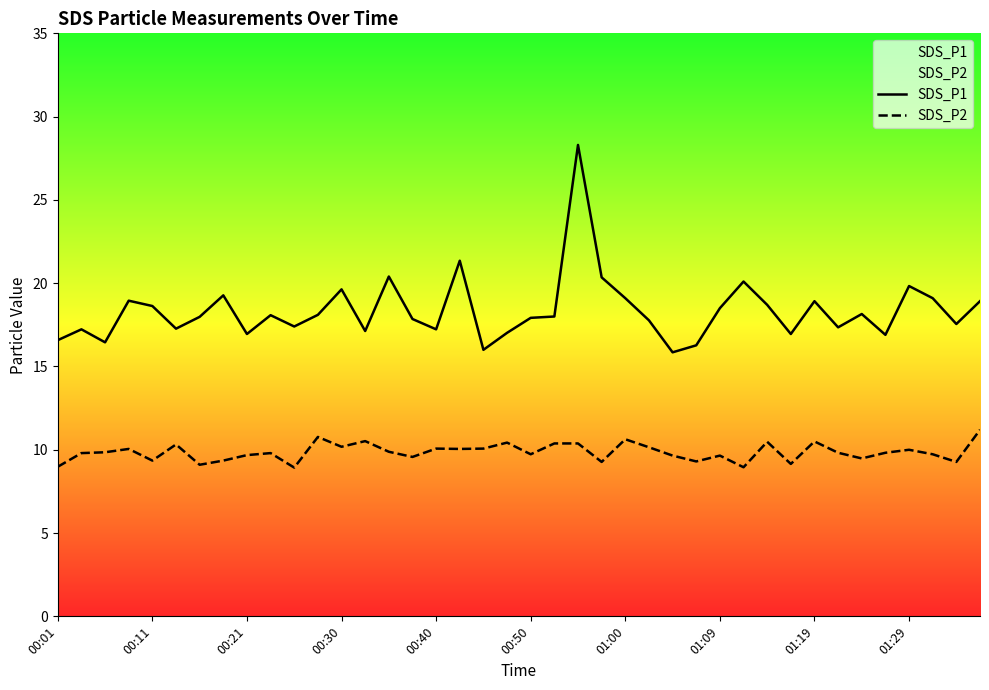

True or false: SDS_P2 and SDS_P1 intersect in this chart.

False